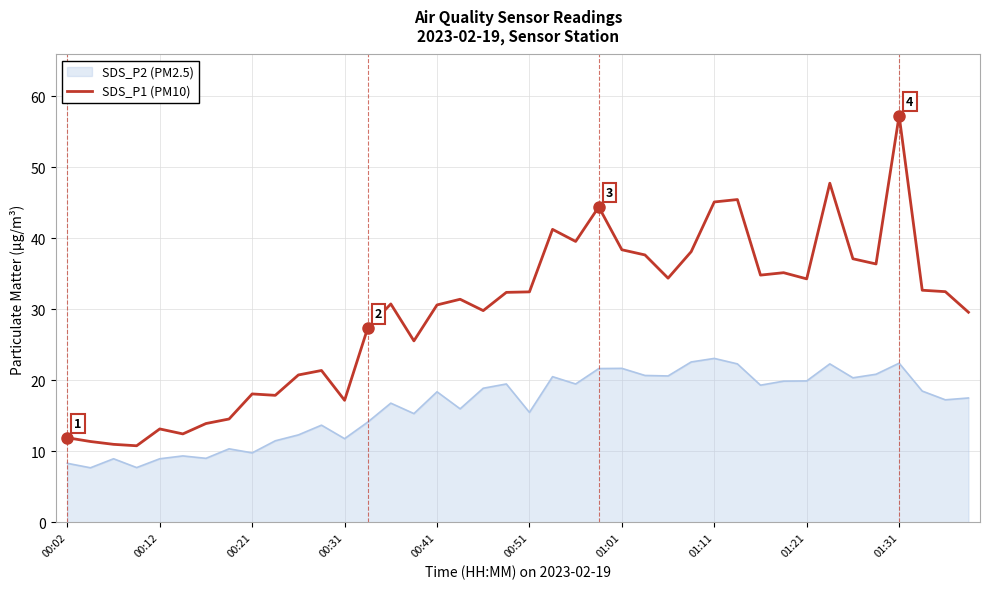

List the series in order of their overall mean, lowest first.

SDS_P2 (PM2.5), SDS_P1 (PM10)